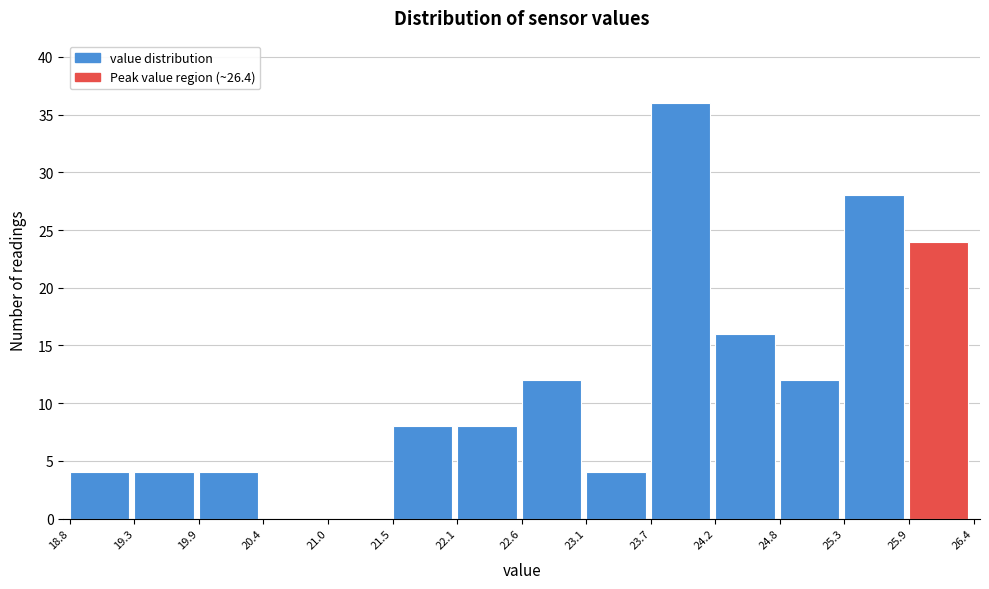

Reading left to right, transcribe this chart: for each bar, give the range it covers on the x-axis and its height. The values are not printed on the chart, so give them approximately, as read against the axis.

18.8 to 19.3: 4
19.3 to 19.9: 4
19.9 to 20.4: 4
20.4 to 21.0: 0
21.0 to 21.5: 0
21.5 to 22.1: 8
22.1 to 22.6: 8
22.6 to 23.1: 12
23.1 to 23.7: 4
23.7 to 24.2: 36
24.2 to 24.8: 16
24.8 to 25.3: 12
25.3 to 25.9: 28
25.9 to 26.4: 24